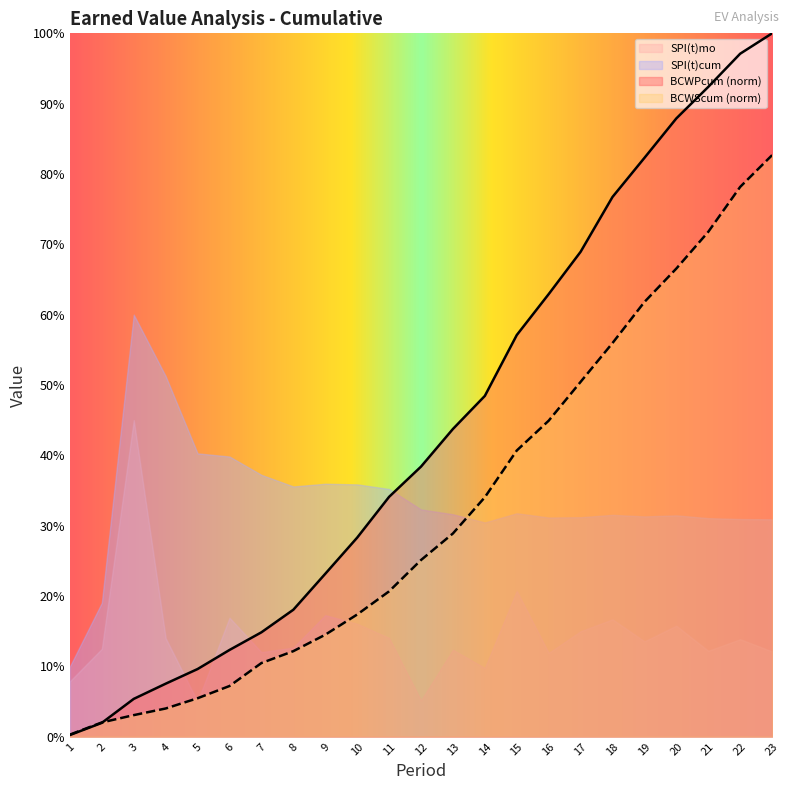

Which series has the largest total across all categories?

BCWPcum (norm)